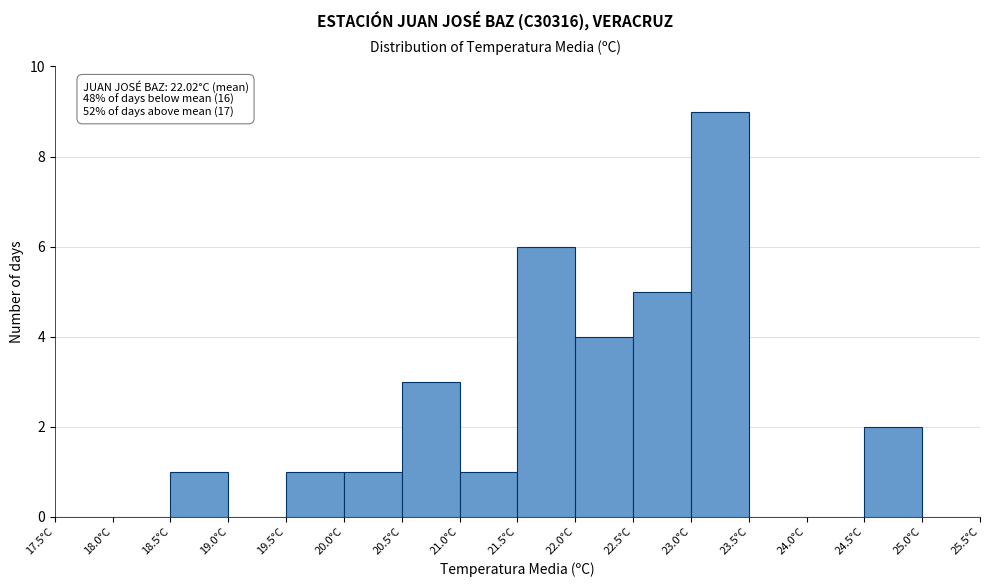

Over which range of the x-axis is the bar tallest?

23.0 to 23.5